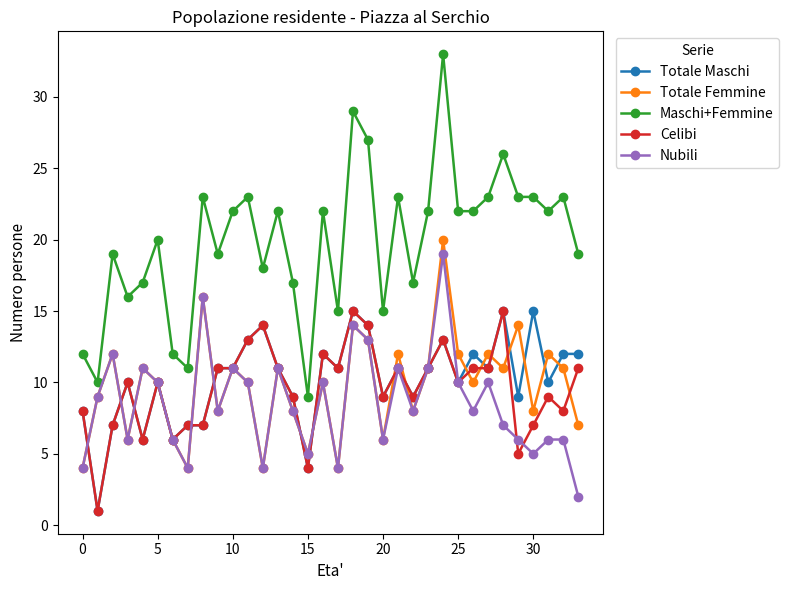

What is the greatest value displayed?

33